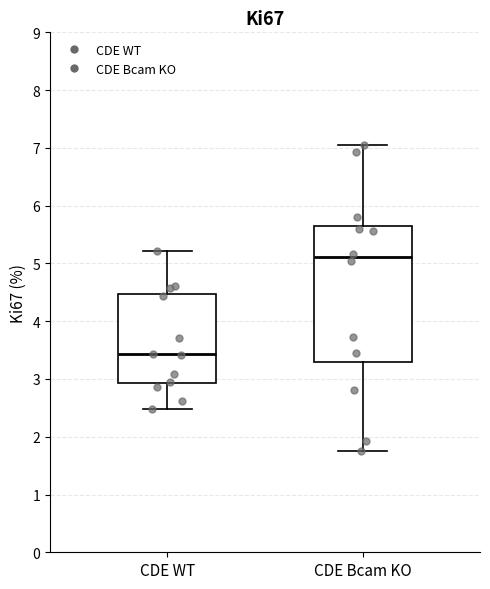

Comparing the boxes themselves (not the whiskers), which one is the tallest?

CDE Bcam KO